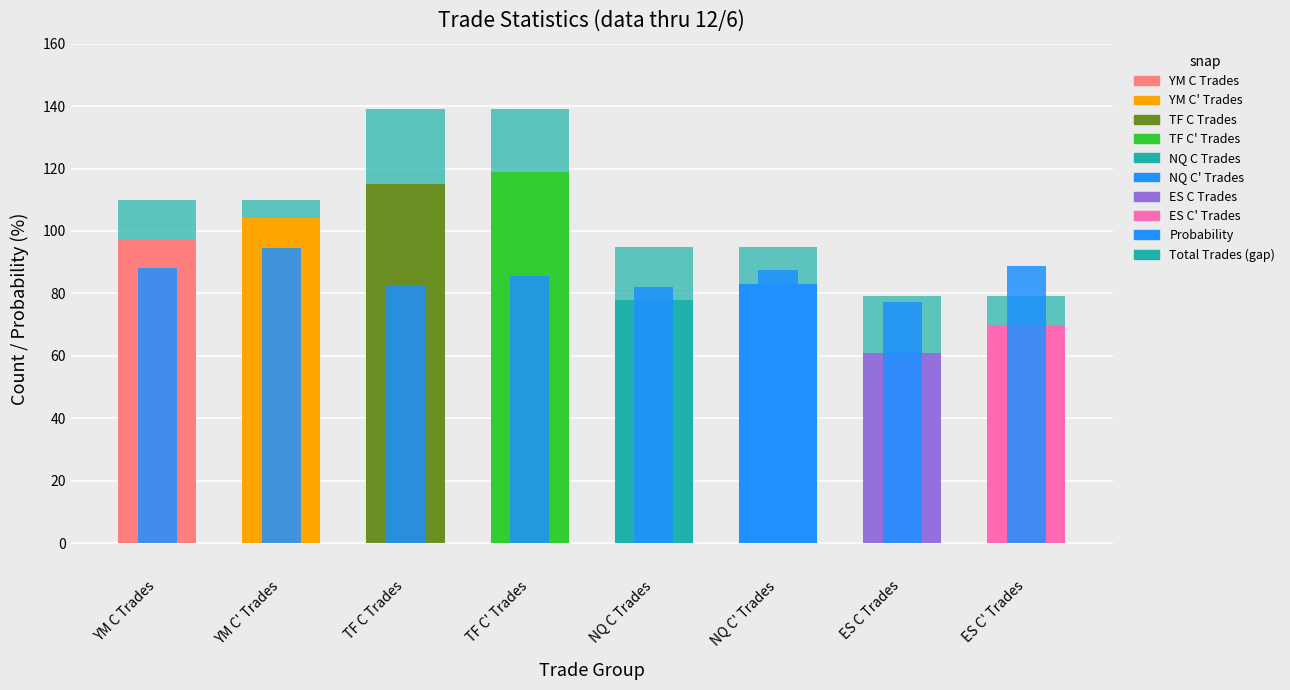

At which label is Total Trades (gap) closest to 15?

YM C Trades